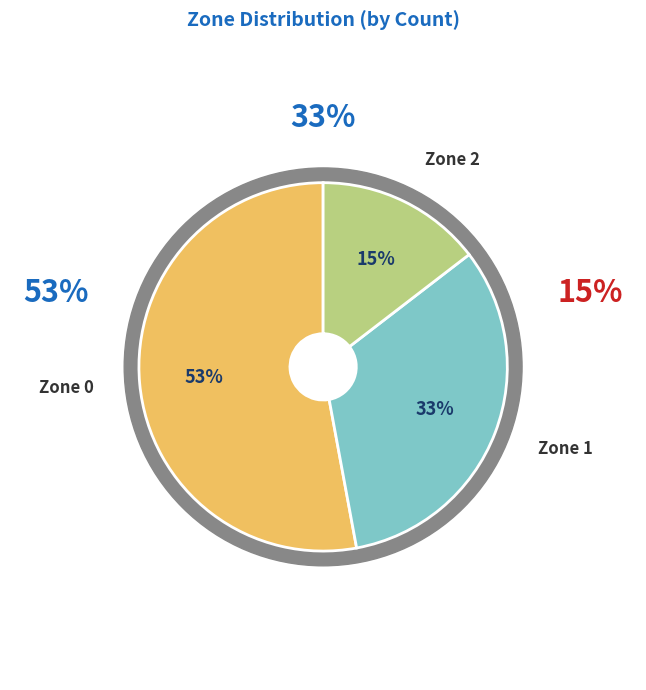

Is there a majority slice in this chart?

Yes